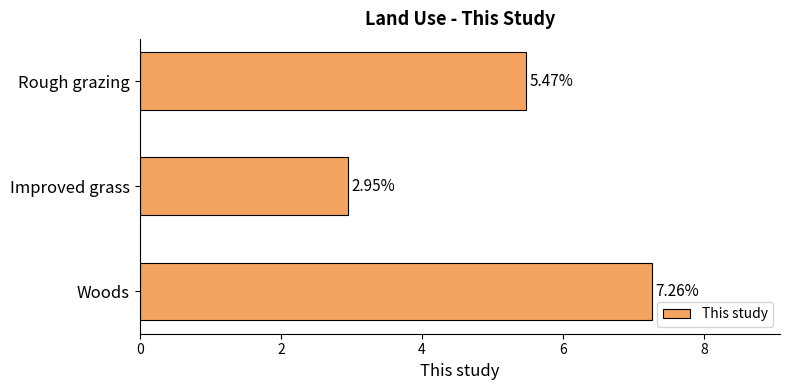

Where is the data nearest to the value 5?

Rough grazing